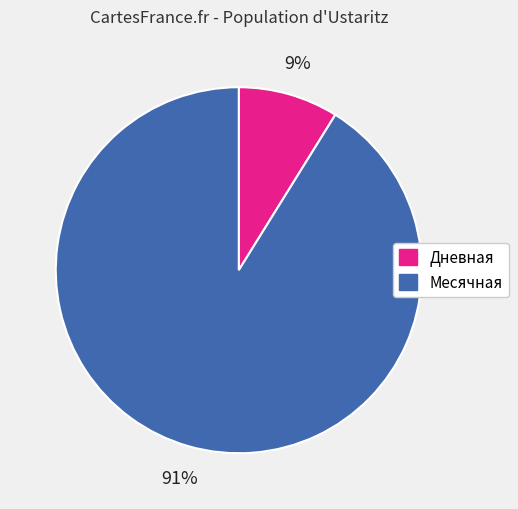

Does any single category account for the majority?

Yes